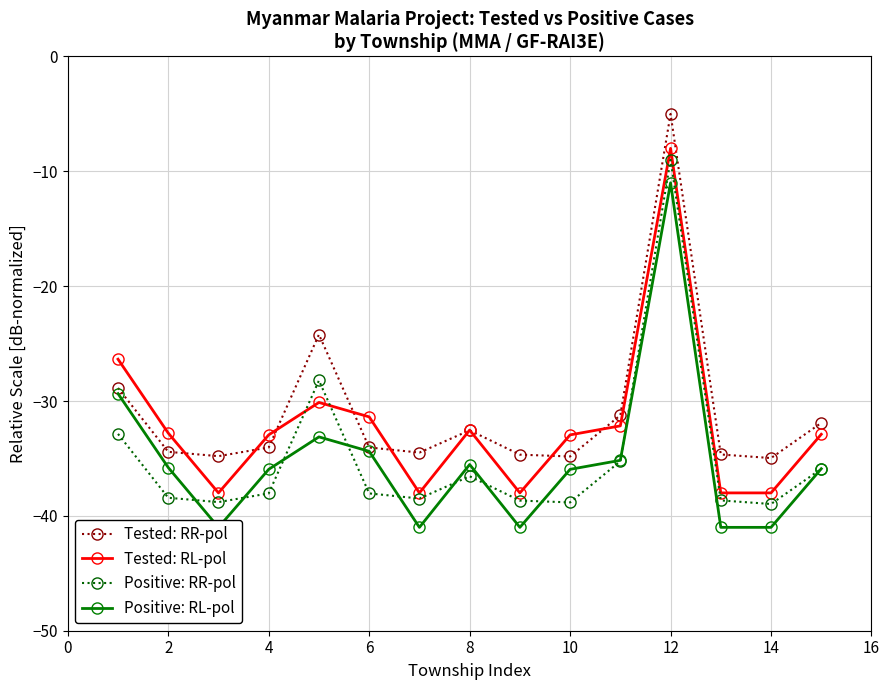

The Tested: RR-pol series shows -1.1 at 12. True or false?

False